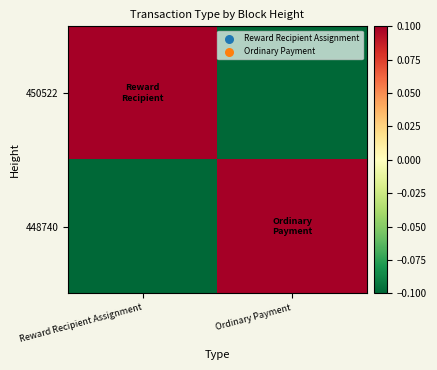

List the series in order of their peak value, lowest first.

450522, 448740